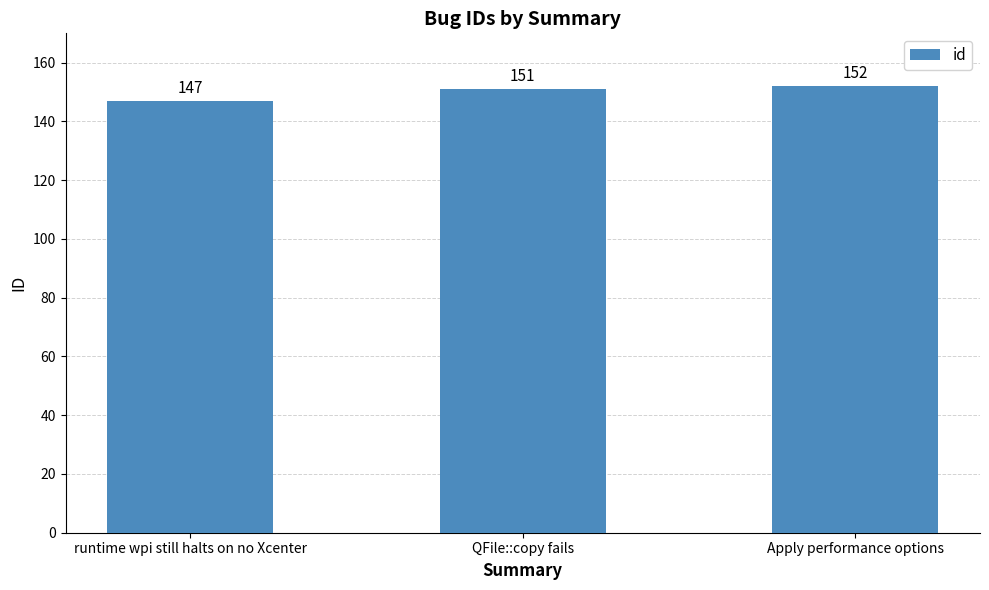

The chart shows a value of 152 at Apply performance options. True or false?

True